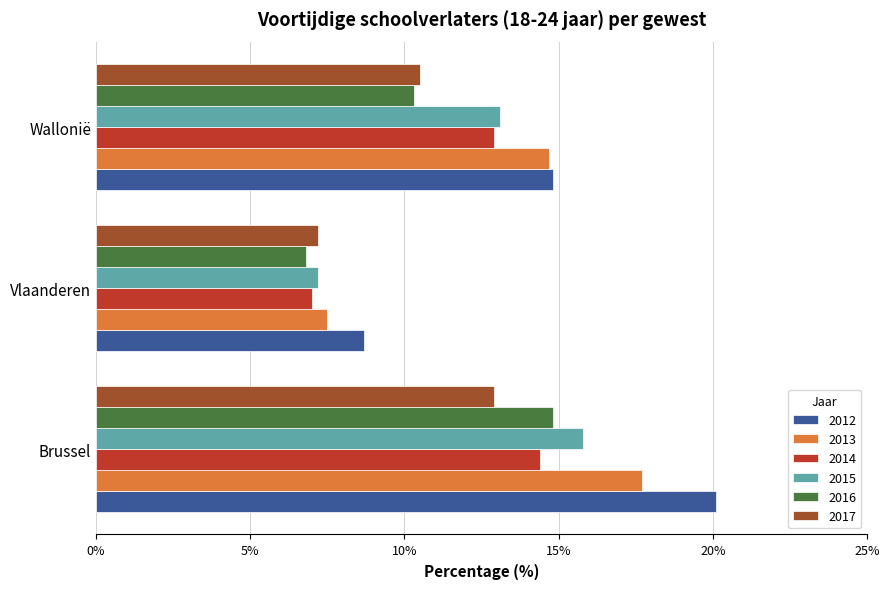

Between Brussel and Wallonië, which series saw the biggest shift?

2012